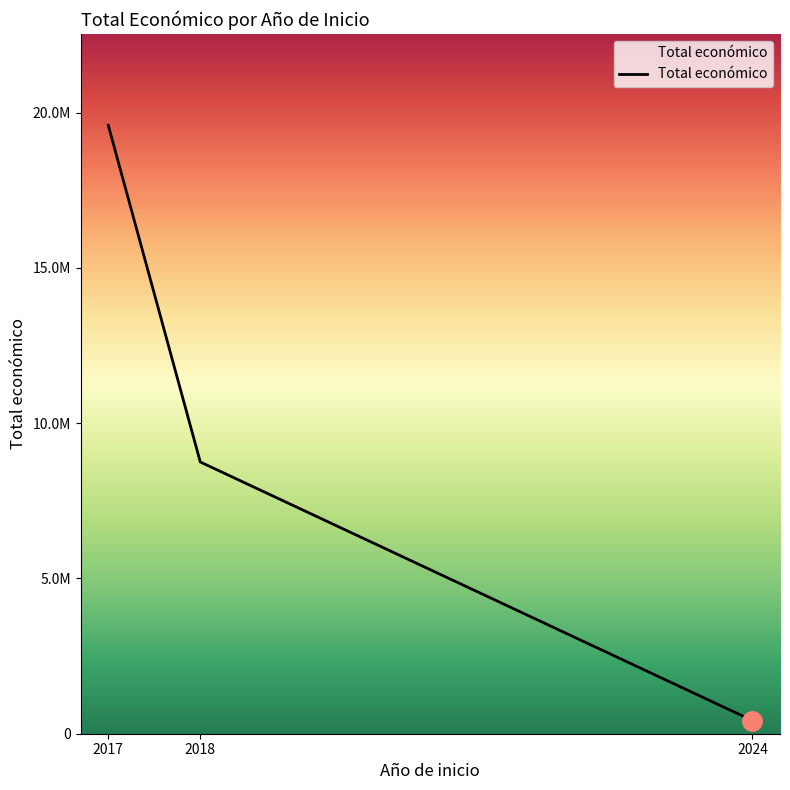

Is this an area chart (filled region under the line)?

Yes